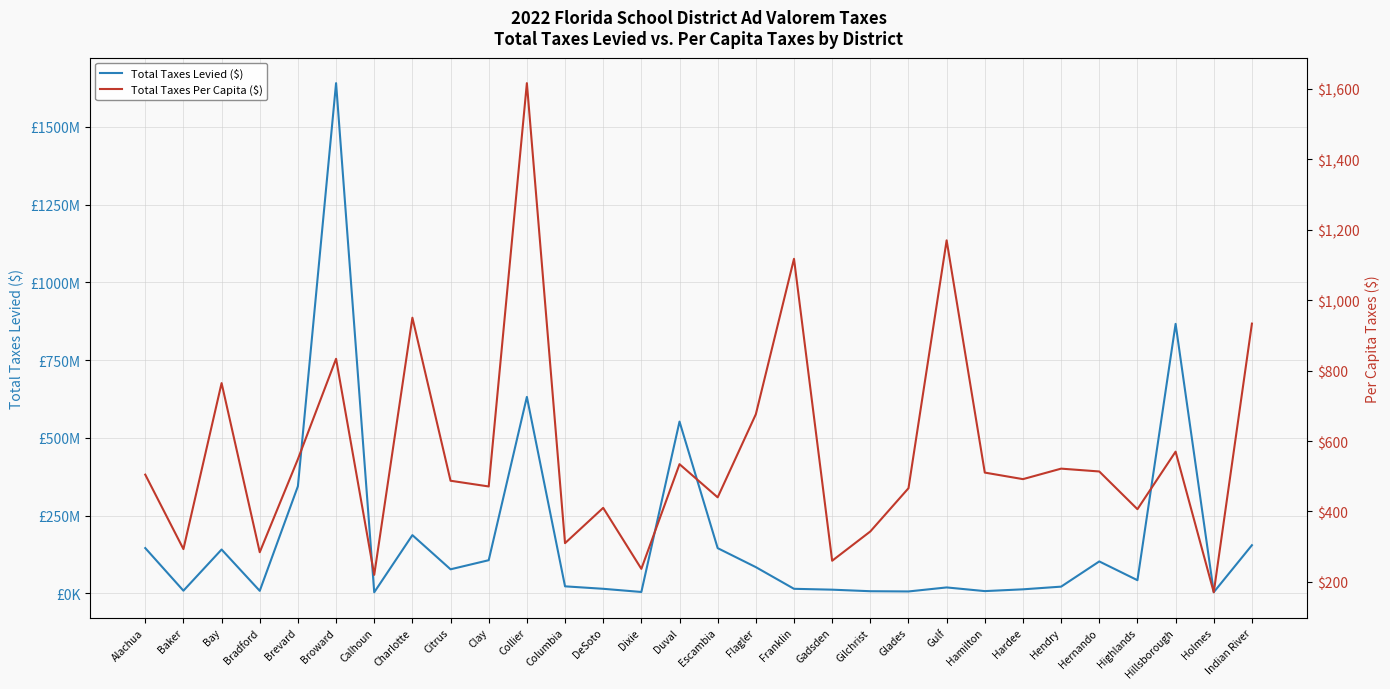

What is the minimum value for Total Taxes Per Capita ($)?

170.7